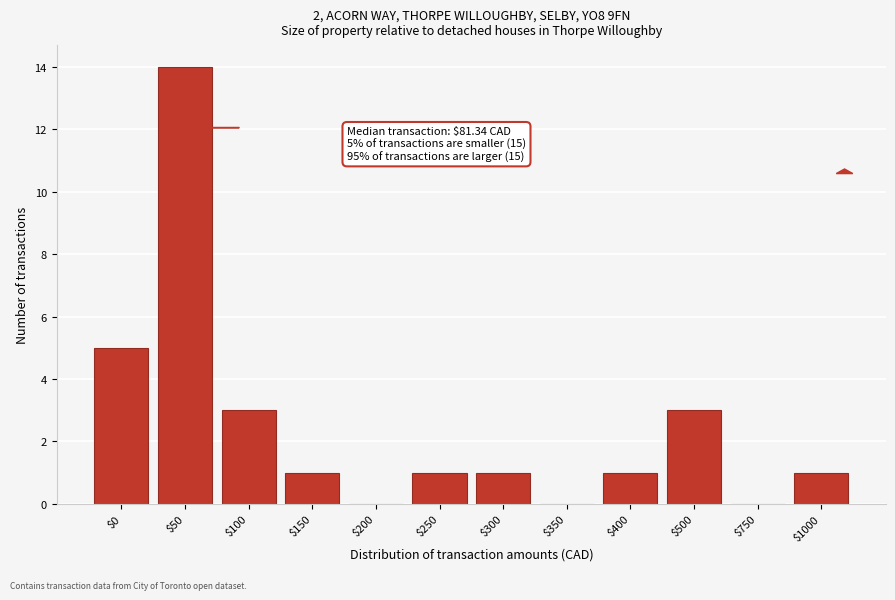

The value at $750 is 9. True or false?

False